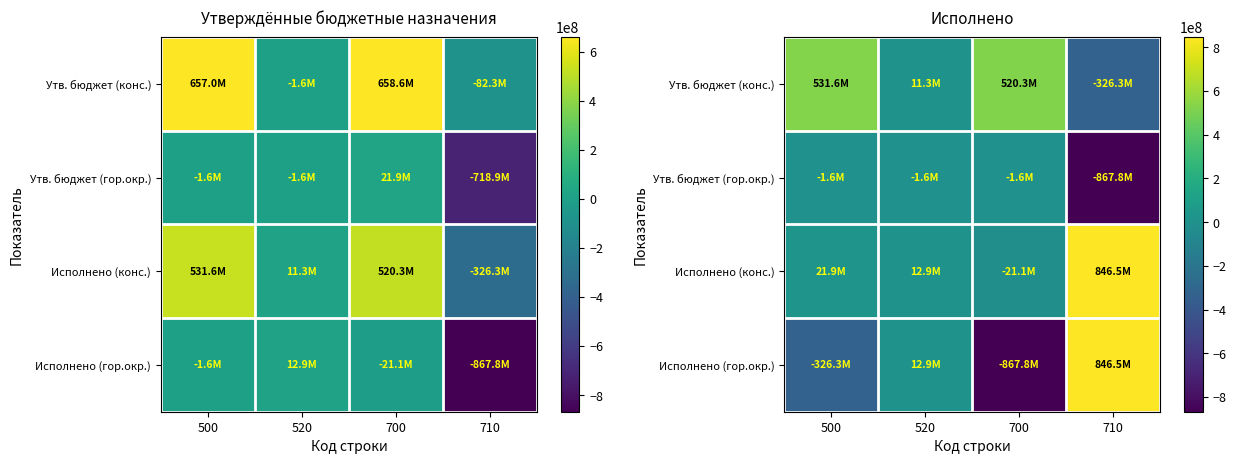

What is the difference between the highest and lowest values at 500?

857892197.9